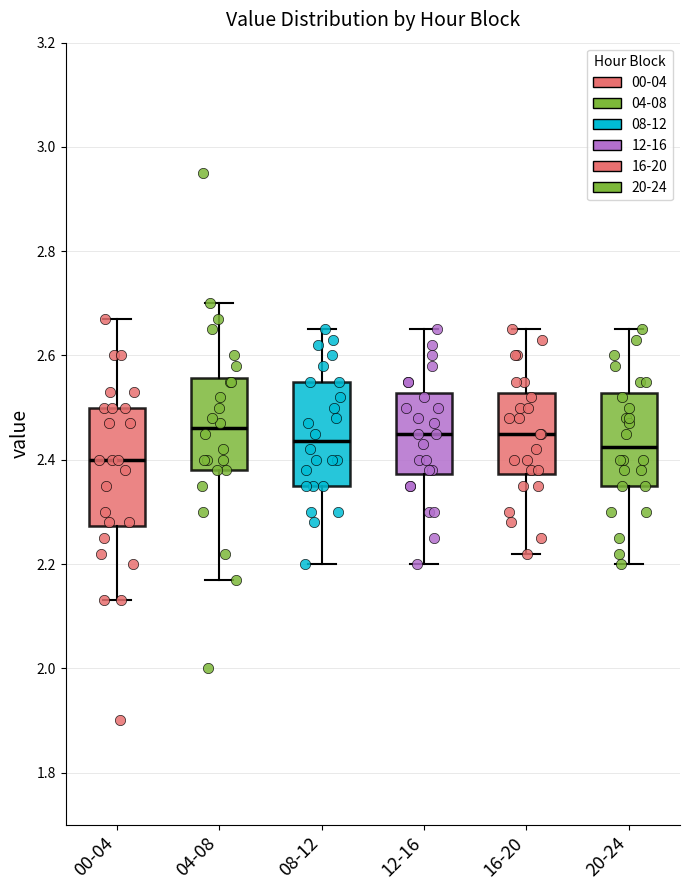

Reading left to right, transcribe this box plot: for each box, give where its median line is, the range the box spans, and where its two whiskers end, as read against the y-axis. The values are not printed on the chart, so give them approximately, as read against the axis.

00-04: median 2.40, box 2.28 to 2.50, whiskers 2.14 to 2.68
04-08: median 2.46, box 2.38 to 2.56, whiskers 2.18 to 2.70
08-12: median 2.44, box 2.36 to 2.56, whiskers 2.20 to 2.66
12-16: median 2.46, box 2.38 to 2.52, whiskers 2.20 to 2.66
16-20: median 2.46, box 2.38 to 2.52, whiskers 2.22 to 2.66
20-24: median 2.42, box 2.36 to 2.52, whiskers 2.20 to 2.66